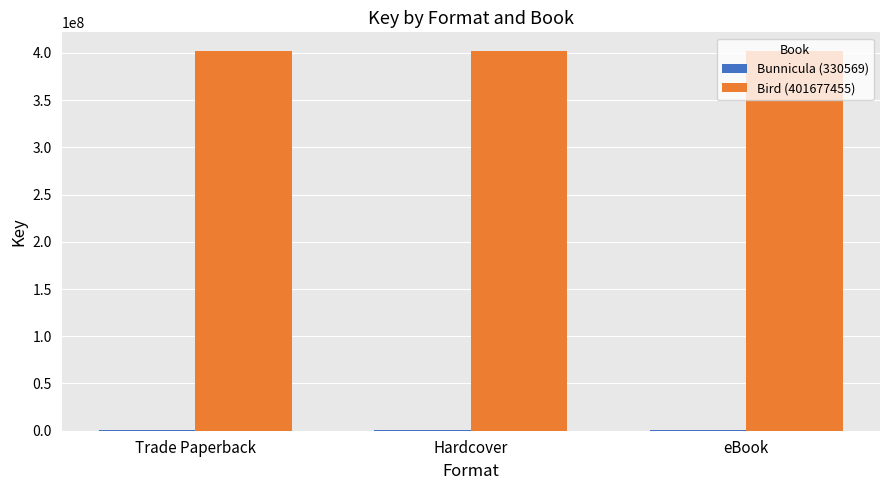

True or false: Bird (401677455) has a value of 175679873 at eBook.

False